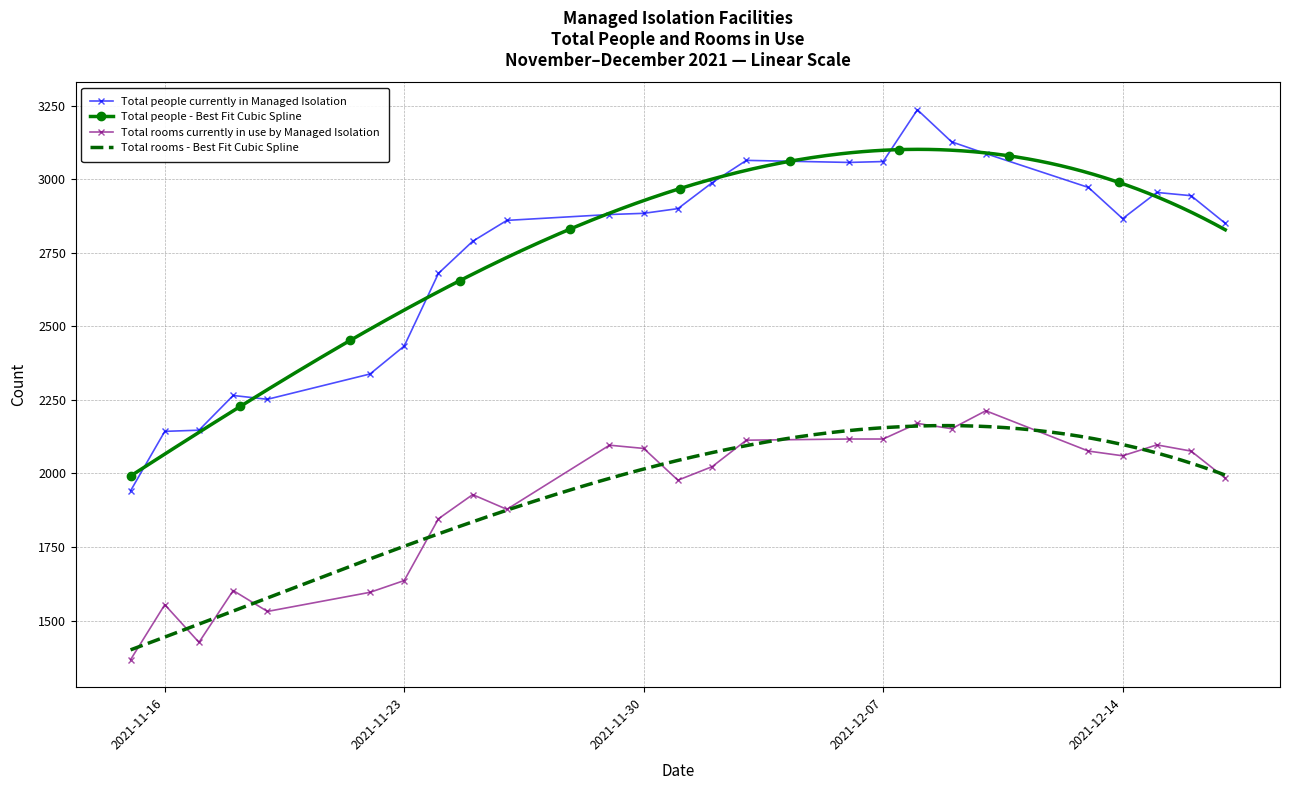

The value of Total people currently in Managed Isolation at 2021-12-09 is 3127. True or false?

True